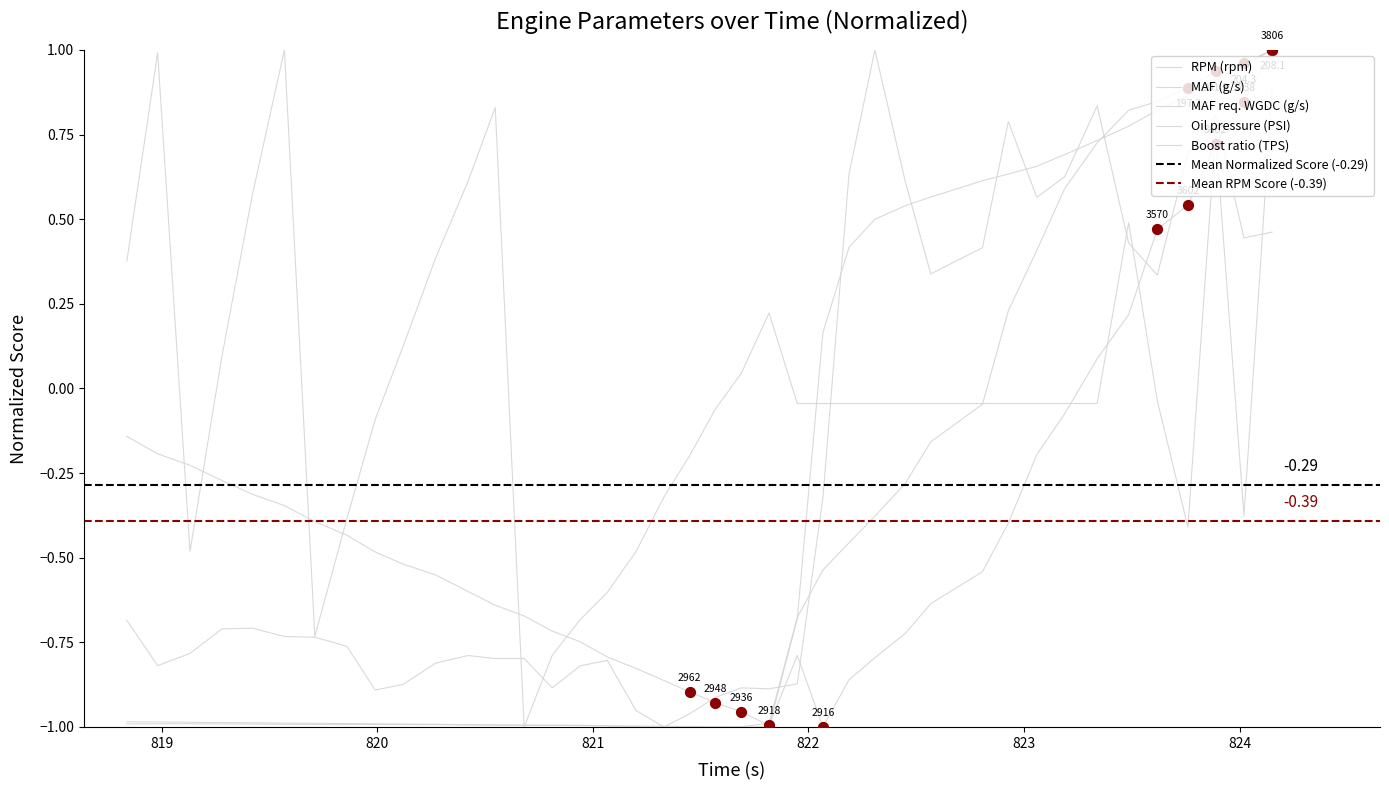

Which series contains the lowest Y value?

RPM (rpm)